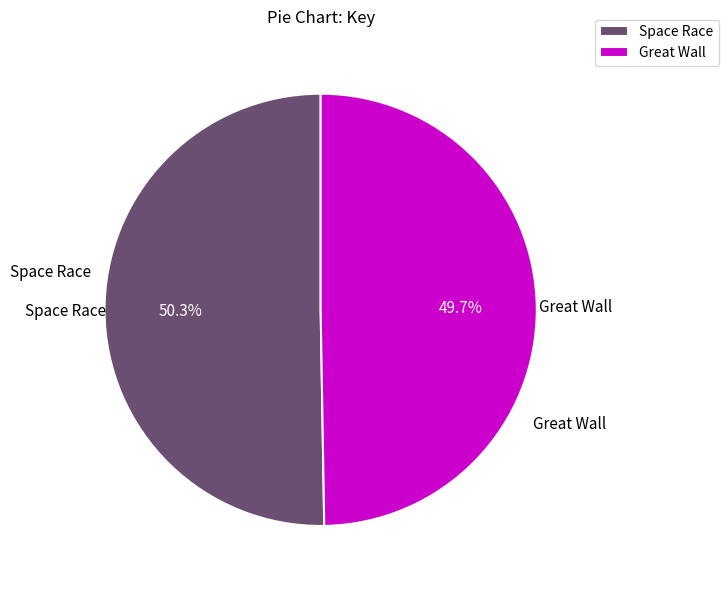

Is Great Wall the majority of the pie?

No